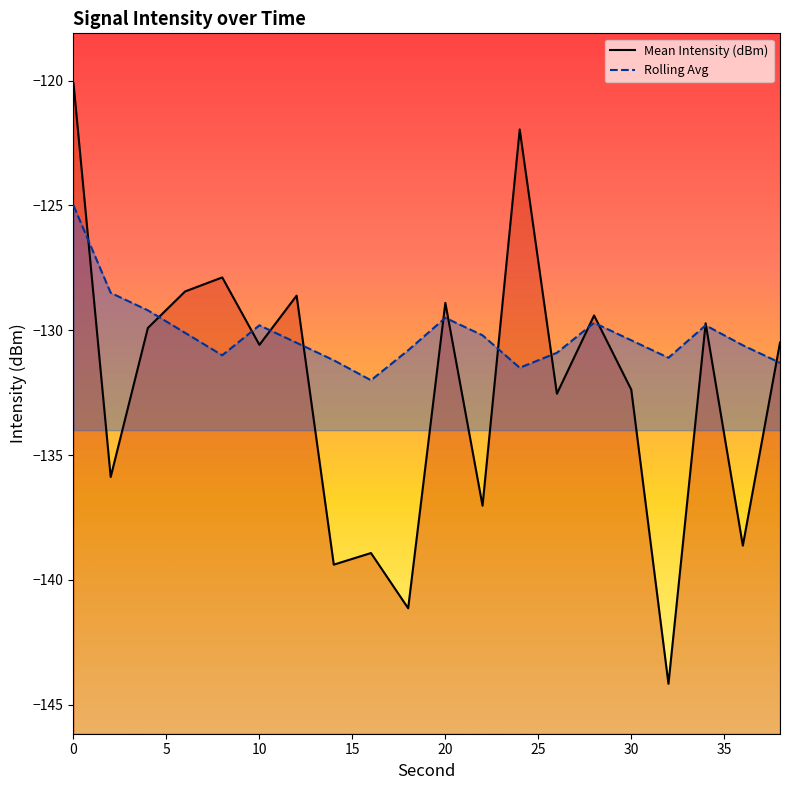

After their last crossing, which series has the higher values: Rolling Avg line or Mean Intensity (dBm) line?

Mean Intensity (dBm) line